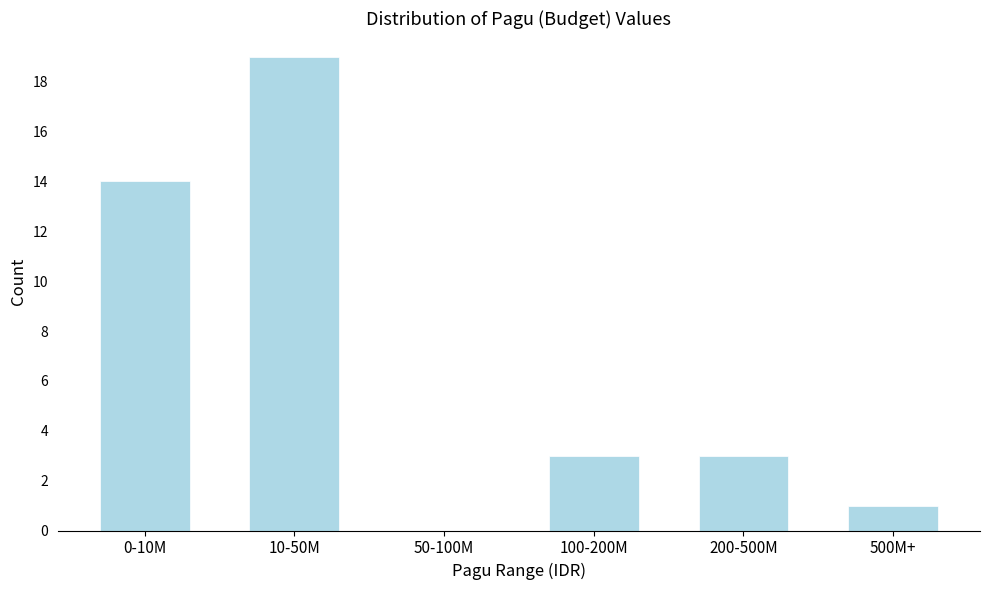

Reading right to left, transcribe all the data shown in this chart.

500M+=1	200-500M=3	100-200M=3	50-100M=0	10-50M=19	0-10M=14